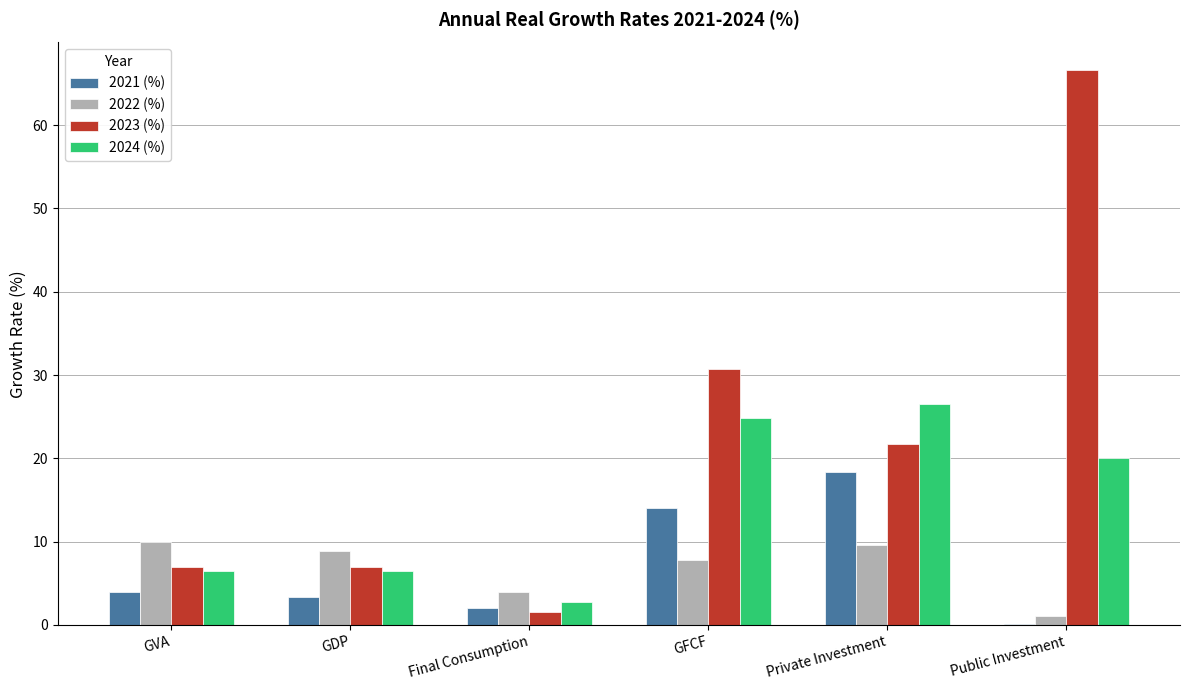

What is the difference between the 2021 (%) values at GFCF and Final Consumption?

12.0